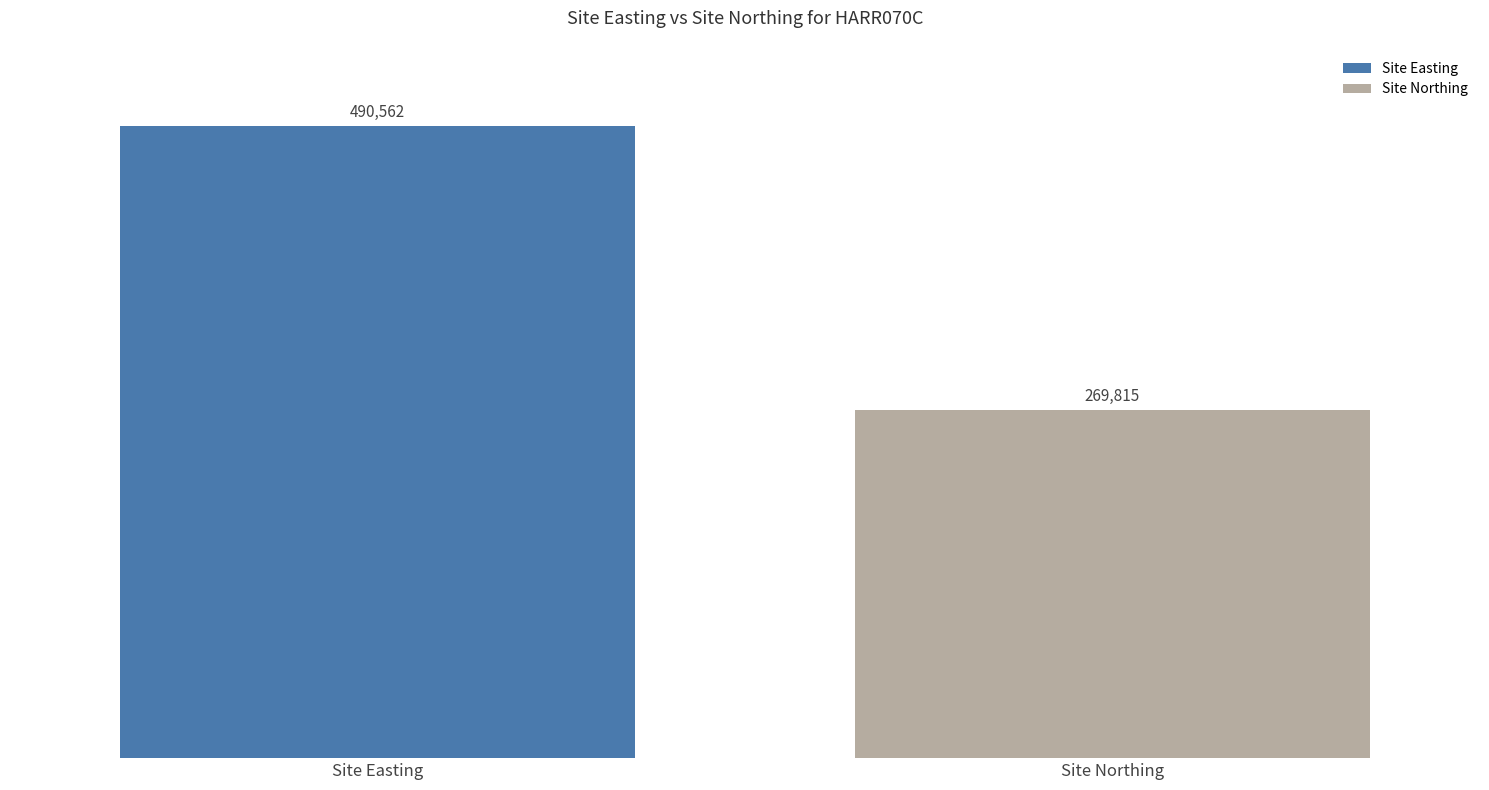

Which series has the widest spread of values?

Site Easting